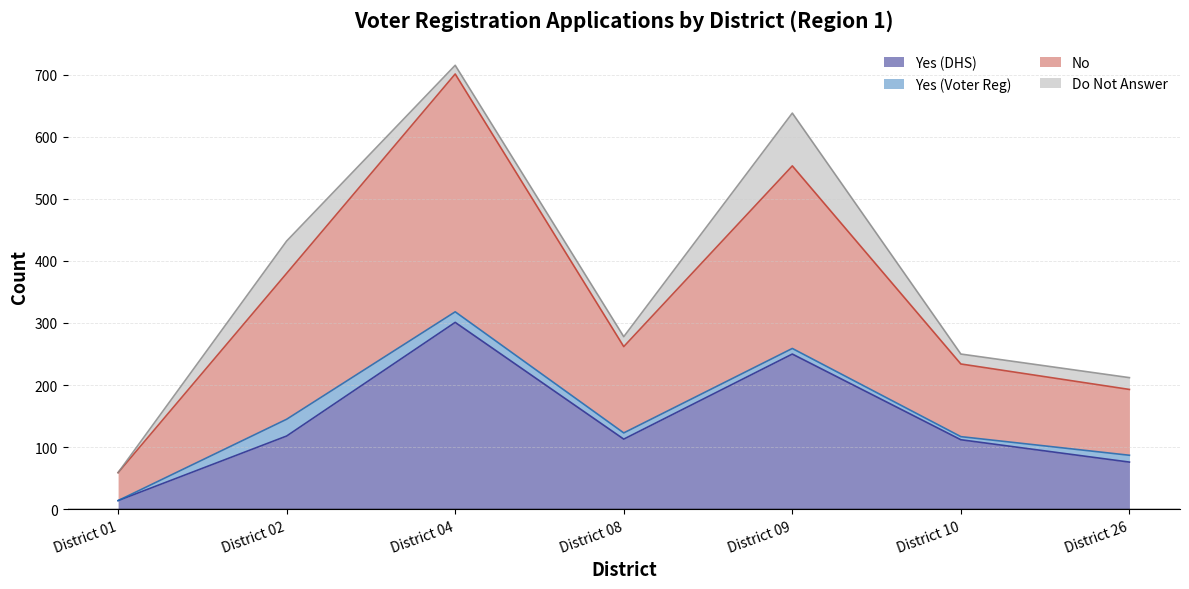

How many lines are shown in the chart?

4